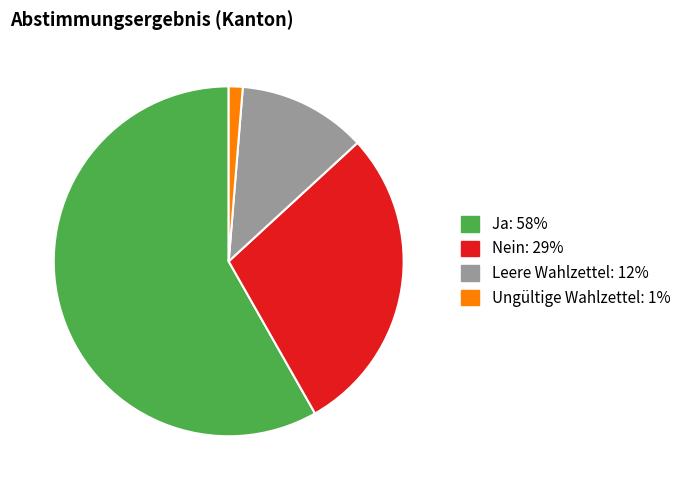

How many segments does this pie chart have?

4